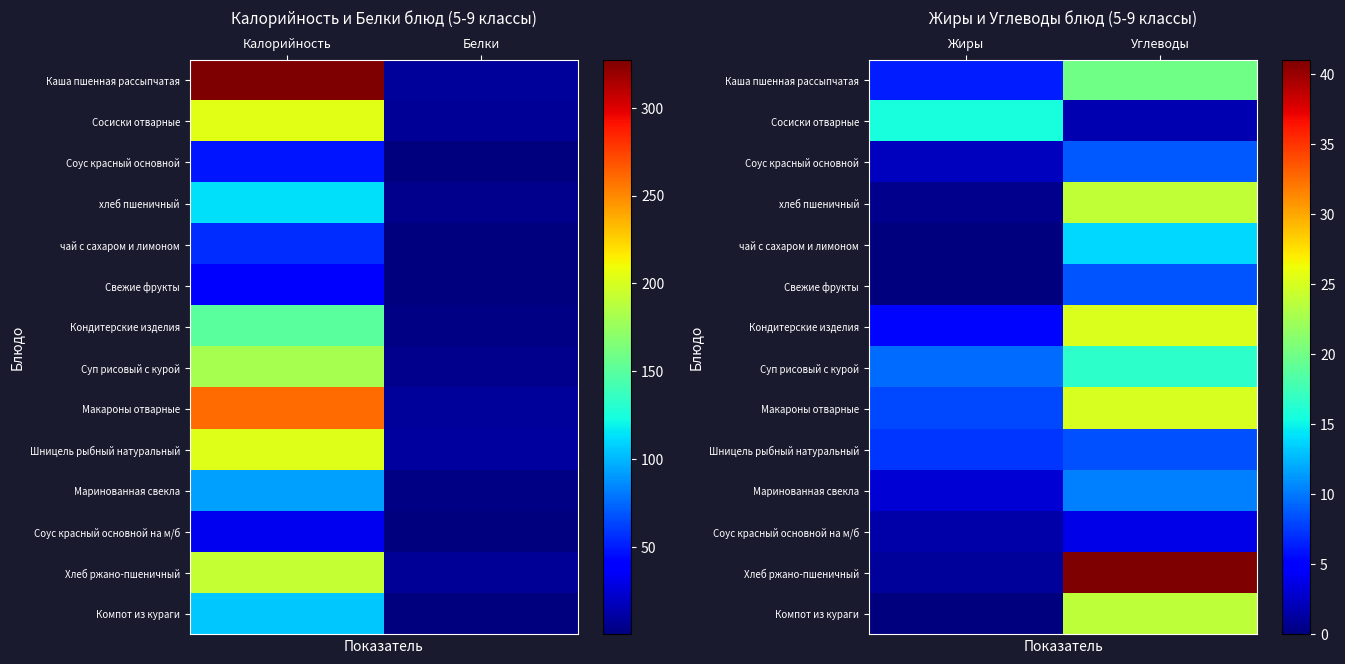

What is the average value of the Шницель рыбный натуральный series?

7.8